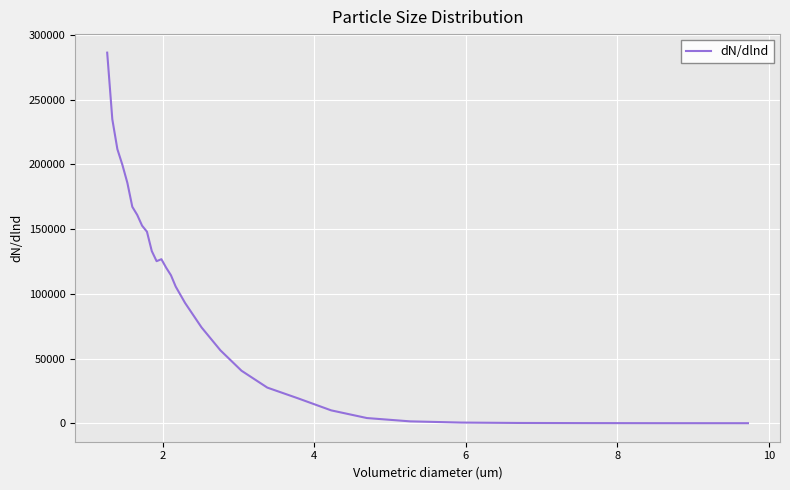

What is the greatest value displayed?

286404.1